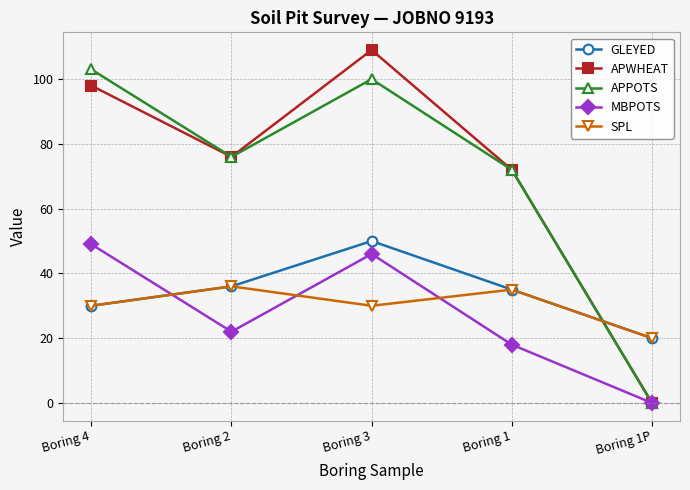

How many values in APWHEAT are above zero?

4